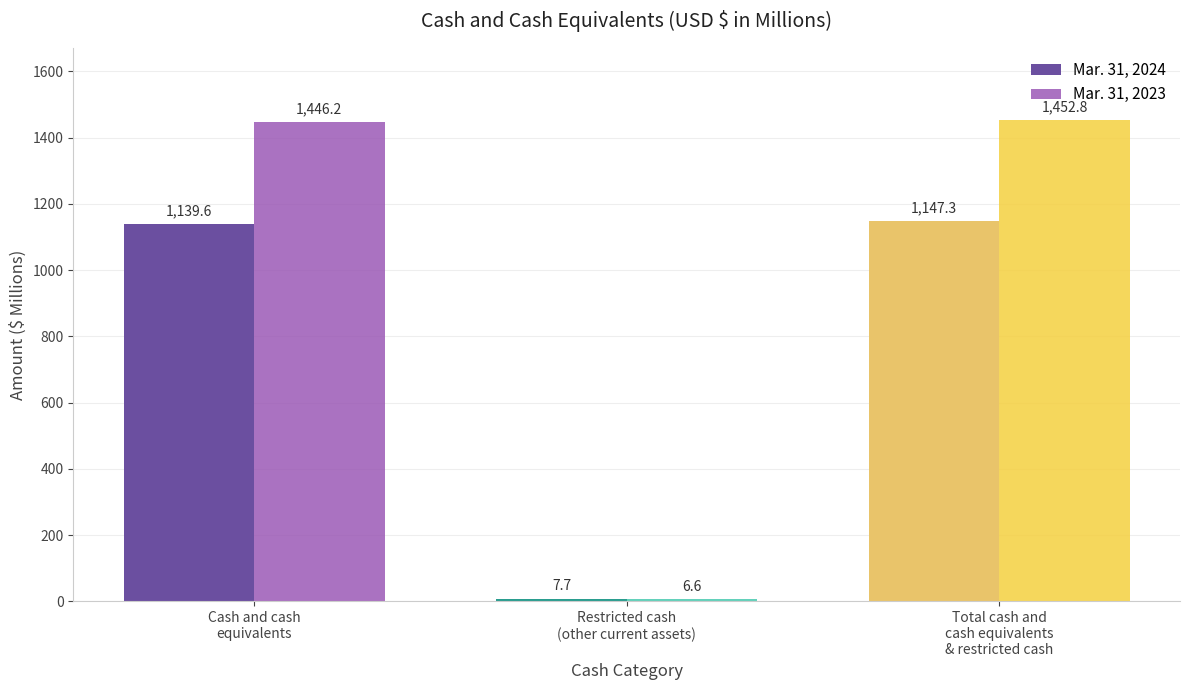

Rank the categories by Mar. 31, 2024 value from highest to lowest.

Total cash and
cash equivalents
& restricted cash, Cash and cash
equivalents, Restricted cash
(other current assets)